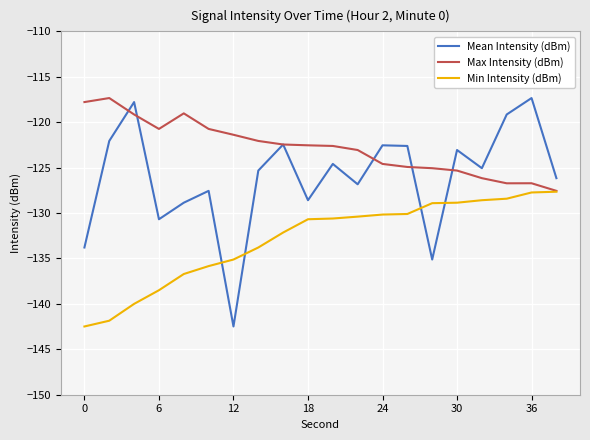

True or false: Mean Intensity (dBm) and Min Intensity (dBm) intersect in this chart.

True